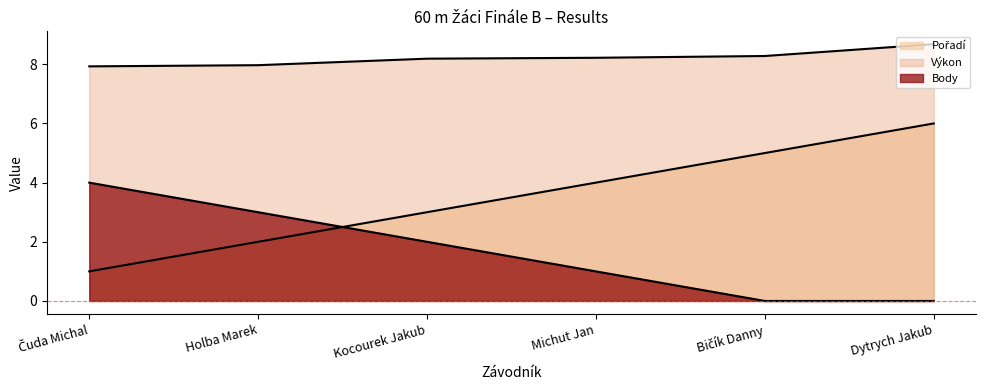

Where is Výkon nearest to the value 8?

Holba Marek